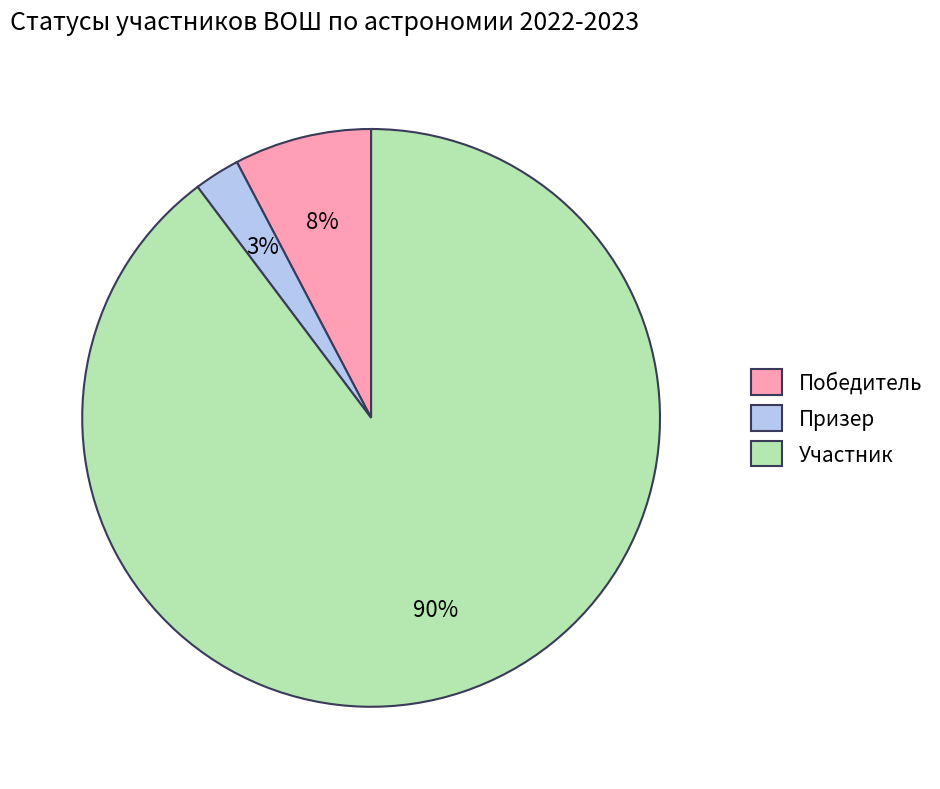

To the nearest percent, what percentage of the pie is Победитель?

8%